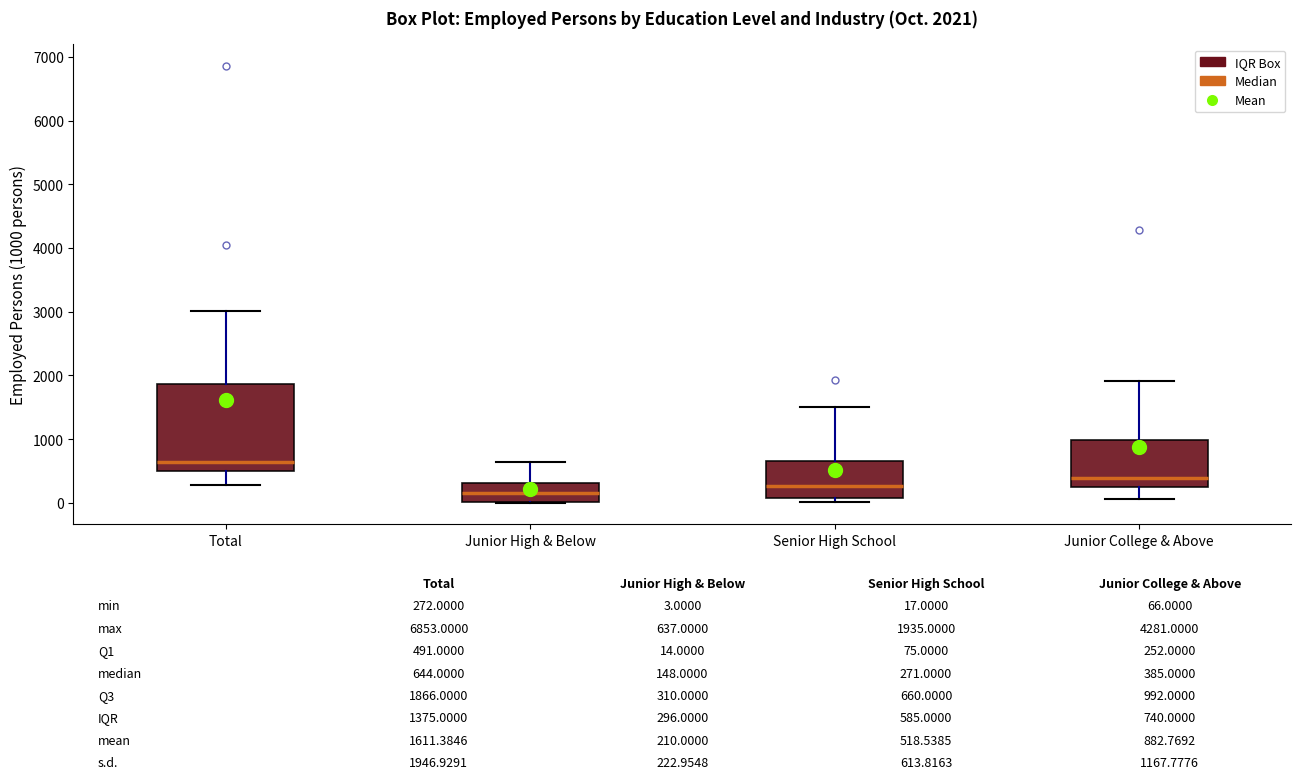

Comparing the boxes themselves (not the whiskers), which one is the tallest?

Total